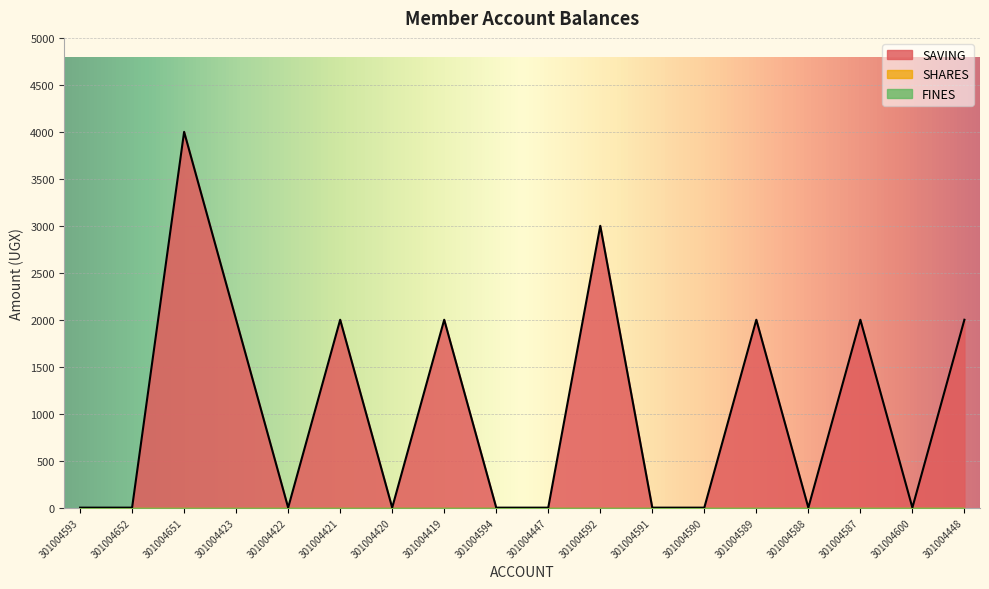

The value of FINES at 301004592 is 0. True or false?

True